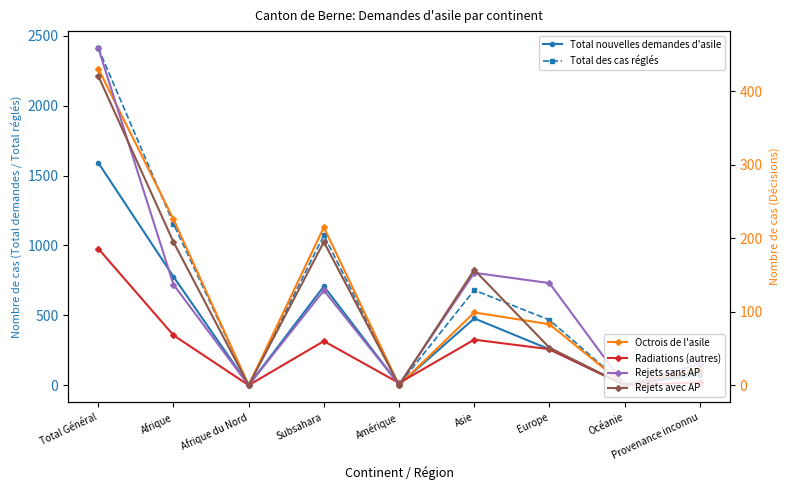

How many interior local valleys does the Radiations (autres) series have?

3